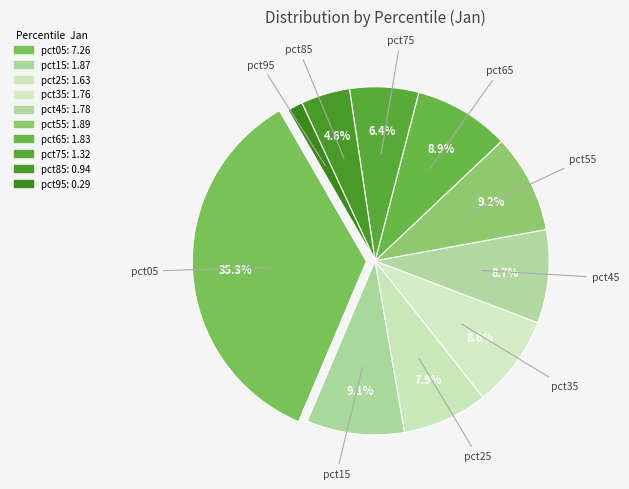

What is the change in value from pct15 to pct85?

-0.9